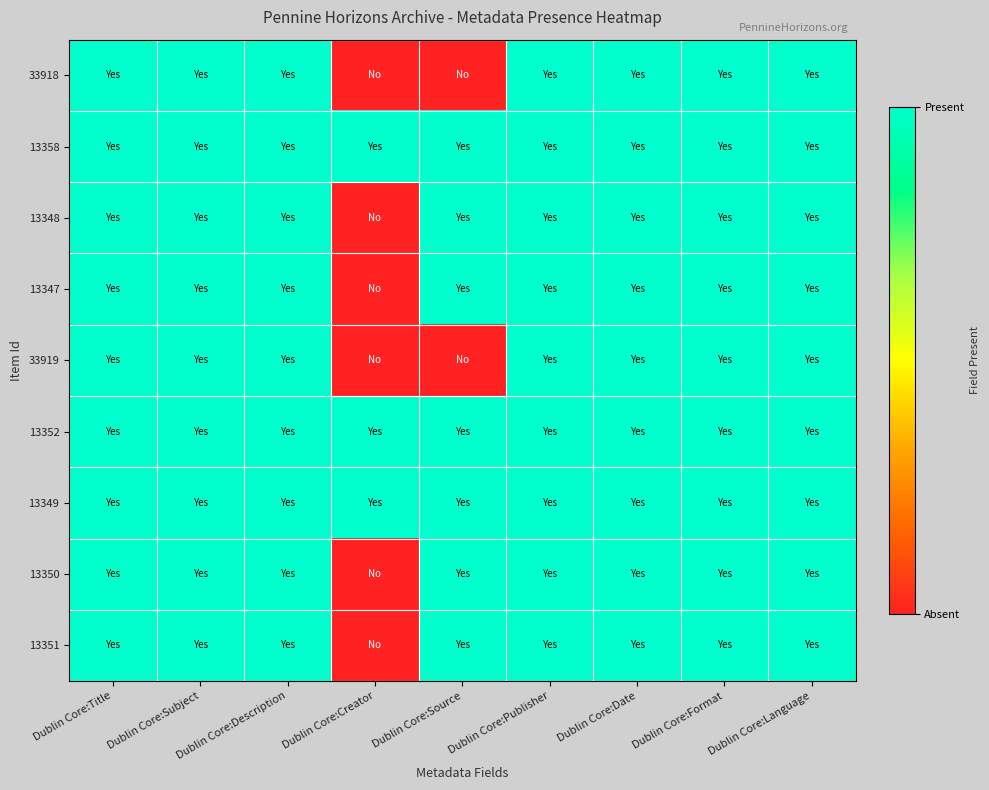

Reading left to right, list all the values displayed in this chart.

33918: Dublin Core:Title=1	Dublin Core:Subject=1	Dublin Core:Description=1	Dublin Core:Creator=0	Dublin Core:Source=0	Dublin Core:Publisher=1	Dublin Core:Date=1	Dublin Core:Format=1	Dublin Core:Language=1
13358: Dublin Core:Title=1	Dublin Core:Subject=1	Dublin Core:Description=1	Dublin Core:Creator=1	Dublin Core:Source=1	Dublin Core:Publisher=1	Dublin Core:Date=1	Dublin Core:Format=1	Dublin Core:Language=1
13348: Dublin Core:Title=1	Dublin Core:Subject=1	Dublin Core:Description=1	Dublin Core:Creator=0	Dublin Core:Source=1	Dublin Core:Publisher=1	Dublin Core:Date=1	Dublin Core:Format=1	Dublin Core:Language=1
13347: Dublin Core:Title=1	Dublin Core:Subject=1	Dublin Core:Description=1	Dublin Core:Creator=0	Dublin Core:Source=1	Dublin Core:Publisher=1	Dublin Core:Date=1	Dublin Core:Format=1	Dublin Core:Language=1
33919: Dublin Core:Title=1	Dublin Core:Subject=1	Dublin Core:Description=1	Dublin Core:Creator=0	Dublin Core:Source=0	Dublin Core:Publisher=1	Dublin Core:Date=1	Dublin Core:Format=1	Dublin Core:Language=1
13352: Dublin Core:Title=1	Dublin Core:Subject=1	Dublin Core:Description=1	Dublin Core:Creator=1	Dublin Core:Source=1	Dublin Core:Publisher=1	Dublin Core:Date=1	Dublin Core:Format=1	Dublin Core:Language=1
13349: Dublin Core:Title=1	Dublin Core:Subject=1	Dublin Core:Description=1	Dublin Core:Creator=1	Dublin Core:Source=1	Dublin Core:Publisher=1	Dublin Core:Date=1	Dublin Core:Format=1	Dublin Core:Language=1
13350: Dublin Core:Title=1	Dublin Core:Subject=1	Dublin Core:Description=1	Dublin Core:Creator=0	Dublin Core:Source=1	Dublin Core:Publisher=1	Dublin Core:Date=1	Dublin Core:Format=1	Dublin Core:Language=1
13351: Dublin Core:Title=1	Dublin Core:Subject=1	Dublin Core:Description=1	Dublin Core:Creator=0	Dublin Core:Source=1	Dublin Core:Publisher=1	Dublin Core:Date=1	Dublin Core:Format=1	Dublin Core:Language=1